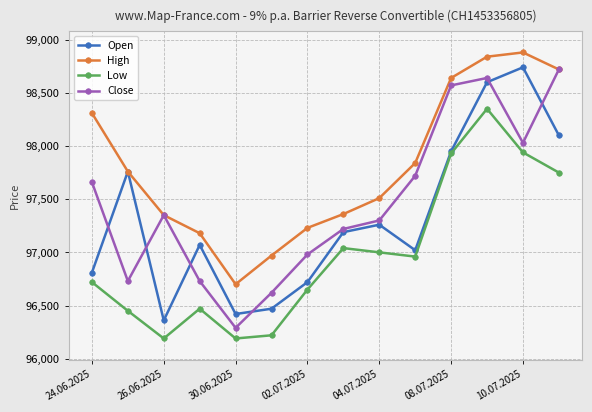

True or false: Open has more than 0 interior local peaks.

True